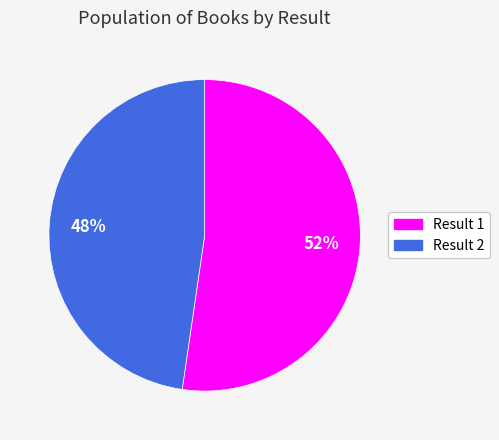

To the nearest percent, what is the average slice percentage?

50%